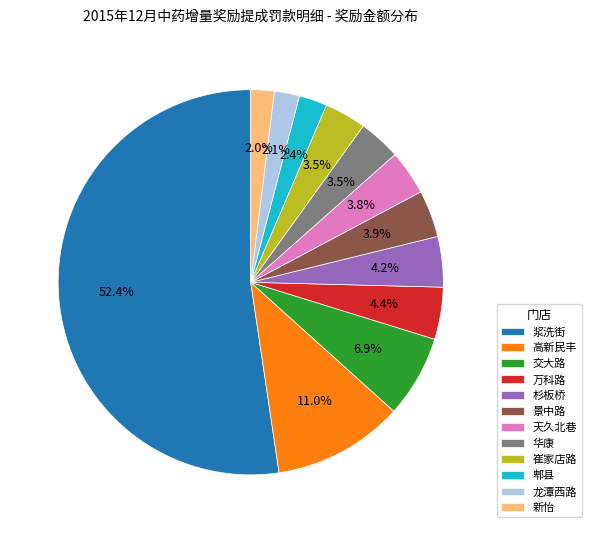

Count the number of slices in the pie.

12